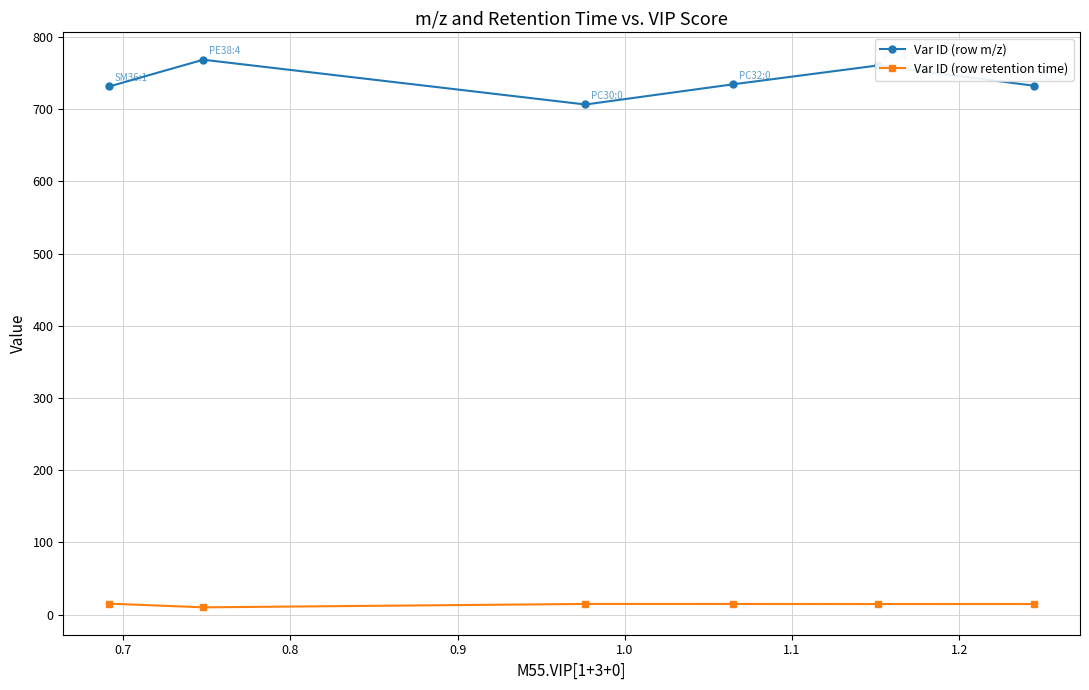

At how many categories does at least one series exceed 69?

6